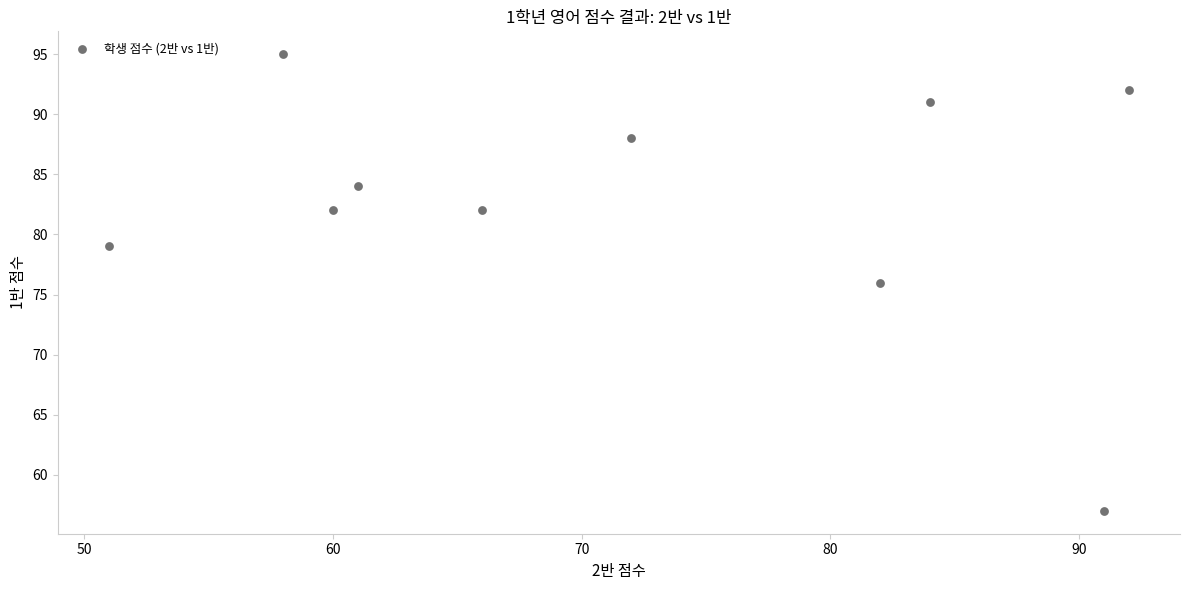

What is the average Y value?

83